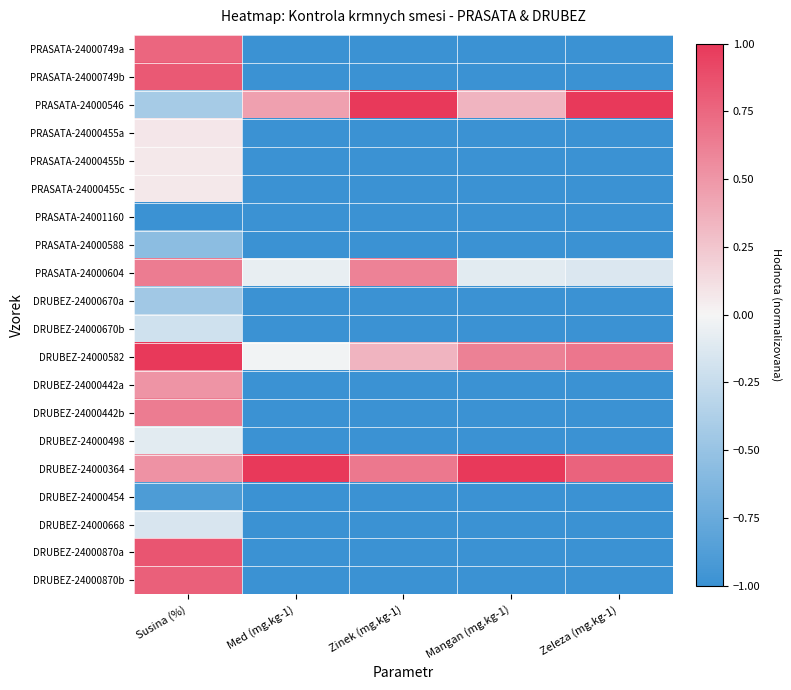

Reading right to left, what are all the values shown in this chart?

PRASATA-24000749a: Zeleza (mg.kg-1)=-1.0	Mangan (mg.kg-1)=-1.0	Zinek (mg.kg-1)=-1.0	Med (mg.kg-1)=-1.0	Susina (%)=0.8
PRASATA-24000749b: Zeleza (mg.kg-1)=-1.0	Mangan (mg.kg-1)=-1.0	Zinek (mg.kg-1)=-1.0	Med (mg.kg-1)=-1.0	Susina (%)=0.8
PRASATA-24000546: Zeleza (mg.kg-1)=1.0	Mangan (mg.kg-1)=0.3	Zinek (mg.kg-1)=1.0	Med (mg.kg-1)=0.4	Susina (%)=-0.4
PRASATA-24000455a: Zeleza (mg.kg-1)=-1.0	Mangan (mg.kg-1)=-1.0	Zinek (mg.kg-1)=-1.0	Med (mg.kg-1)=-1.0	Susina (%)=0.1
PRASATA-24000455b: Zeleza (mg.kg-1)=-1.0	Mangan (mg.kg-1)=-1.0	Zinek (mg.kg-1)=-1.0	Med (mg.kg-1)=-1.0	Susina (%)=0.1
PRASATA-24000455c: Zeleza (mg.kg-1)=-1.0	Mangan (mg.kg-1)=-1.0	Zinek (mg.kg-1)=-1.0	Med (mg.kg-1)=-1.0	Susina (%)=0.1
PRASATA-24001160: Zeleza (mg.kg-1)=-1.0	Mangan (mg.kg-1)=-1.0	Zinek (mg.kg-1)=-1.0	Med (mg.kg-1)=-1.0	Susina (%)=-1.0
PRASATA-24000588: Zeleza (mg.kg-1)=-1.0	Mangan (mg.kg-1)=-1.0	Zinek (mg.kg-1)=-1.0	Med (mg.kg-1)=-1.0	Susina (%)=-0.6
PRASATA-24000604: Zeleza (mg.kg-1)=-0.1	Mangan (mg.kg-1)=-0.1	Zinek (mg.kg-1)=0.6	Med (mg.kg-1)=-0.1	Susina (%)=0.6
DRUBEZ-24000670a: Zeleza (mg.kg-1)=-1.0	Mangan (mg.kg-1)=-1.0	Zinek (mg.kg-1)=-1.0	Med (mg.kg-1)=-1.0	Susina (%)=-0.4
DRUBEZ-24000670b: Zeleza (mg.kg-1)=-1.0	Mangan (mg.kg-1)=-1.0	Zinek (mg.kg-1)=-1.0	Med (mg.kg-1)=-1.0	Susina (%)=-0.2
DRUBEZ-24000582: Zeleza (mg.kg-1)=0.7	Mangan (mg.kg-1)=0.6	Zinek (mg.kg-1)=0.3	Med (mg.kg-1)=-0.0	Susina (%)=1.0
DRUBEZ-24000442a: Zeleza (mg.kg-1)=-1.0	Mangan (mg.kg-1)=-1.0	Zinek (mg.kg-1)=-1.0	Med (mg.kg-1)=-1.0	Susina (%)=0.5
DRUBEZ-24000442b: Zeleza (mg.kg-1)=-1.0	Mangan (mg.kg-1)=-1.0	Zinek (mg.kg-1)=-1.0	Med (mg.kg-1)=-1.0	Susina (%)=0.6
DRUBEZ-24000498: Zeleza (mg.kg-1)=-1.0	Mangan (mg.kg-1)=-1.0	Zinek (mg.kg-1)=-1.0	Med (mg.kg-1)=-1.0	Susina (%)=-0.1
DRUBEZ-24000364: Zeleza (mg.kg-1)=0.8	Mangan (mg.kg-1)=1.0	Zinek (mg.kg-1)=0.7	Med (mg.kg-1)=1.0	Susina (%)=0.5
DRUBEZ-24000454: Zeleza (mg.kg-1)=-1.0	Mangan (mg.kg-1)=-1.0	Zinek (mg.kg-1)=-1.0	Med (mg.kg-1)=-1.0	Susina (%)=-0.9
DRUBEZ-24000668: Zeleza (mg.kg-1)=-1.0	Mangan (mg.kg-1)=-1.0	Zinek (mg.kg-1)=-1.0	Med (mg.kg-1)=-1.0	Susina (%)=-0.2
DRUBEZ-24000870a: Zeleza (mg.kg-1)=-1.0	Mangan (mg.kg-1)=-1.0	Zinek (mg.kg-1)=-1.0	Med (mg.kg-1)=-1.0	Susina (%)=0.9
DRUBEZ-24000870b: Zeleza (mg.kg-1)=-1.0	Mangan (mg.kg-1)=-1.0	Zinek (mg.kg-1)=-1.0	Med (mg.kg-1)=-1.0	Susina (%)=0.8